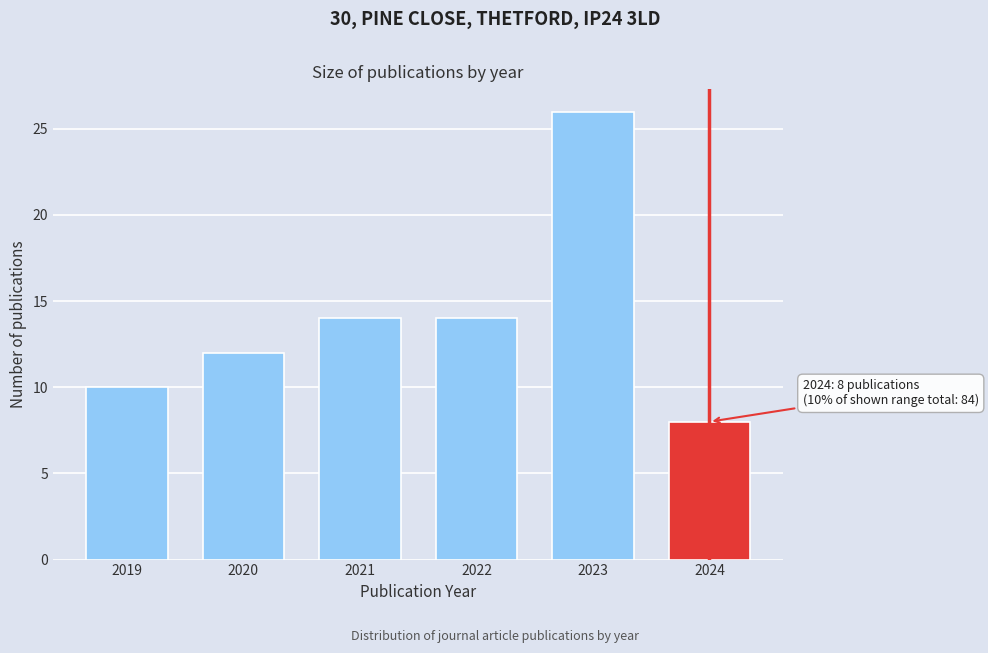

Reading left to right, what are all the values shown in this chart?

10	12	14	14	26	8